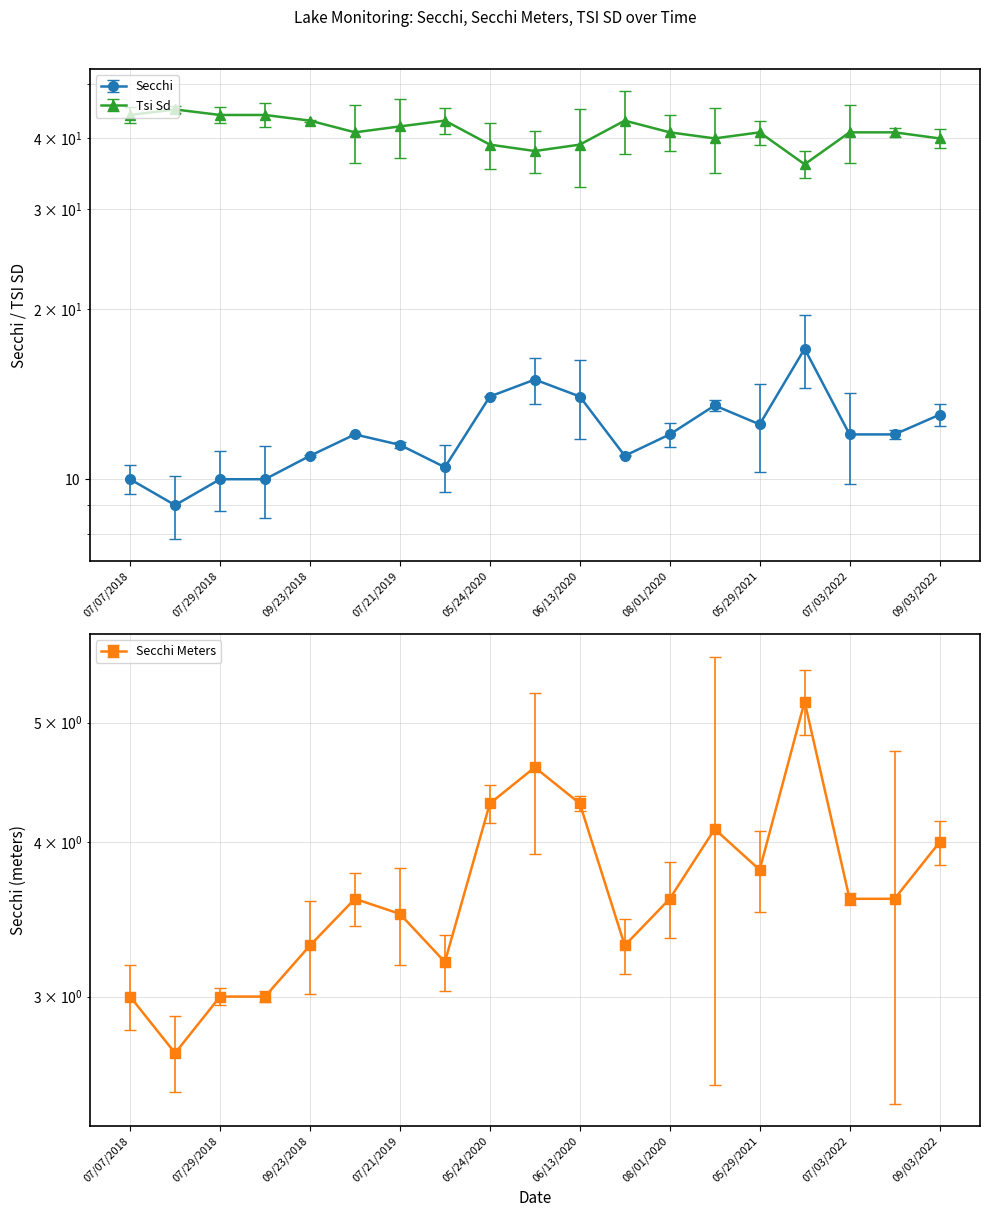

The value of Secchi at 05/24/2020 is 14.0. True or false?

True